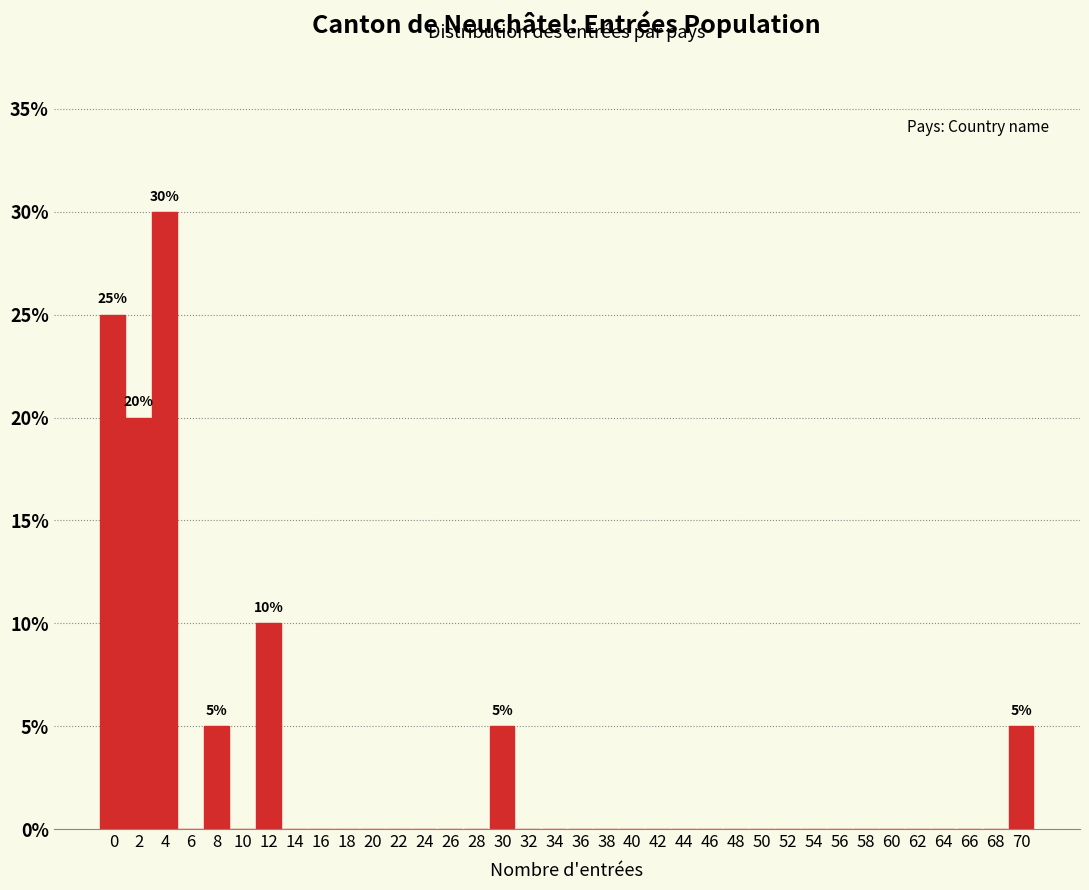

Which category has the highest value across all series?

4